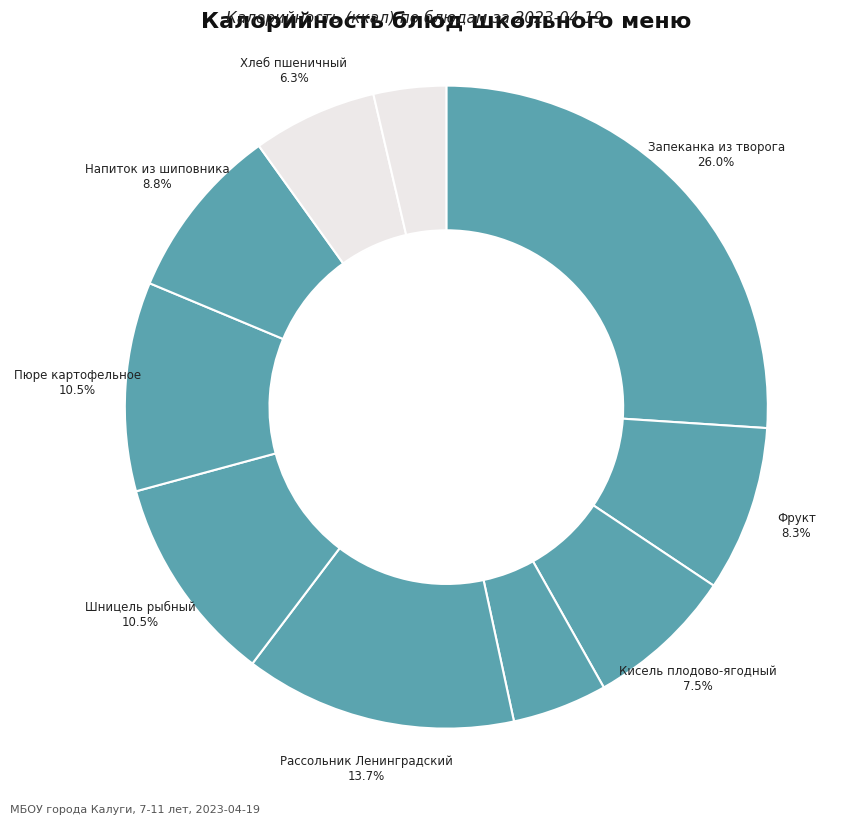

How many segments does this pie chart have?

10